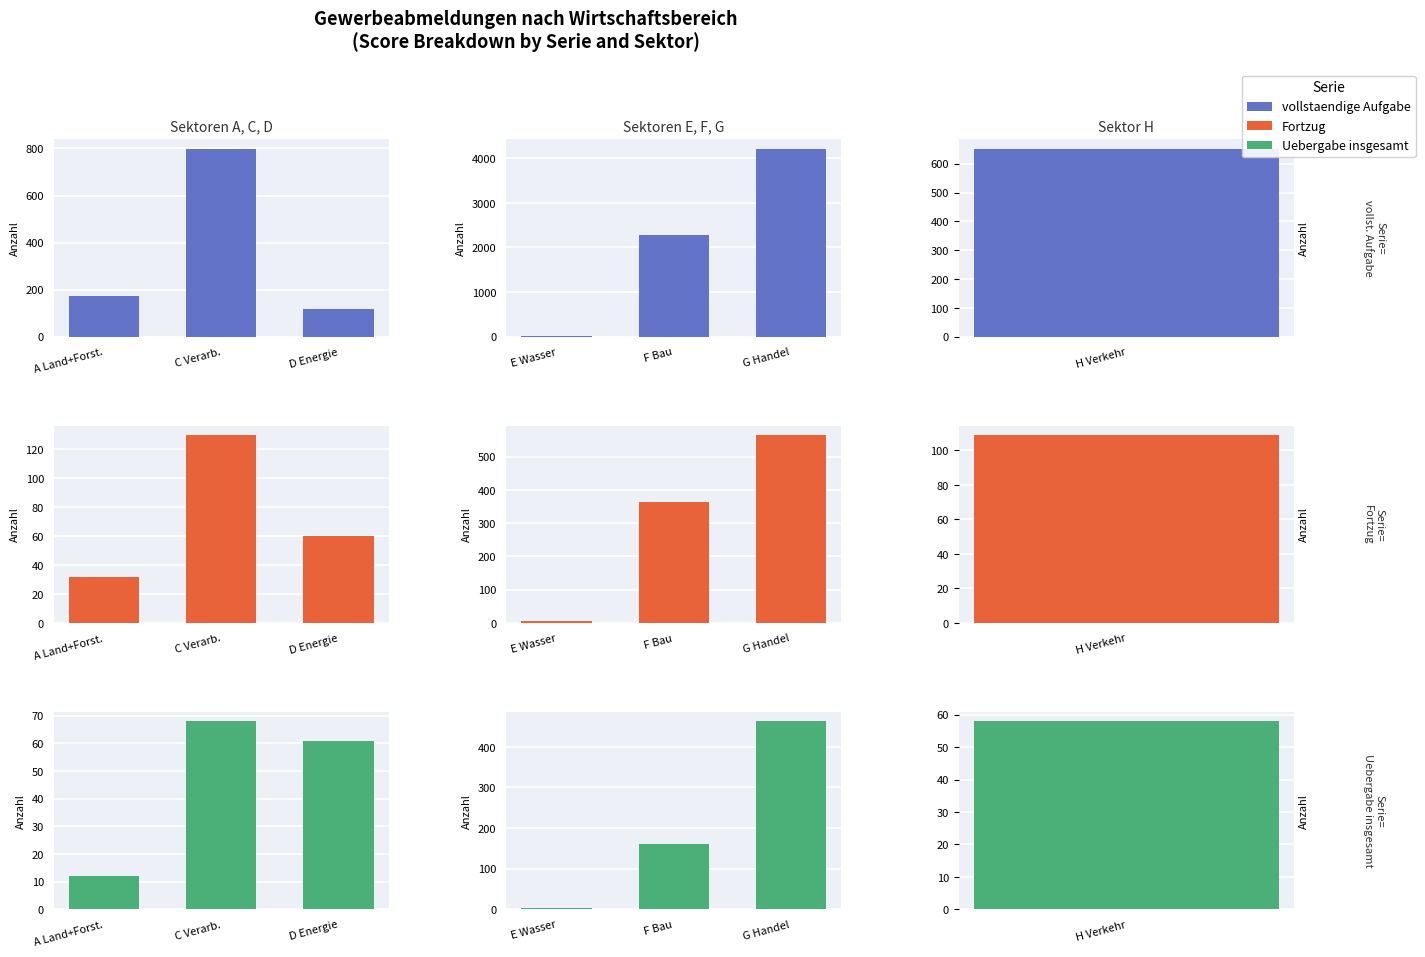

The Fortzug series shows 943 at G Handel. True or false?

False